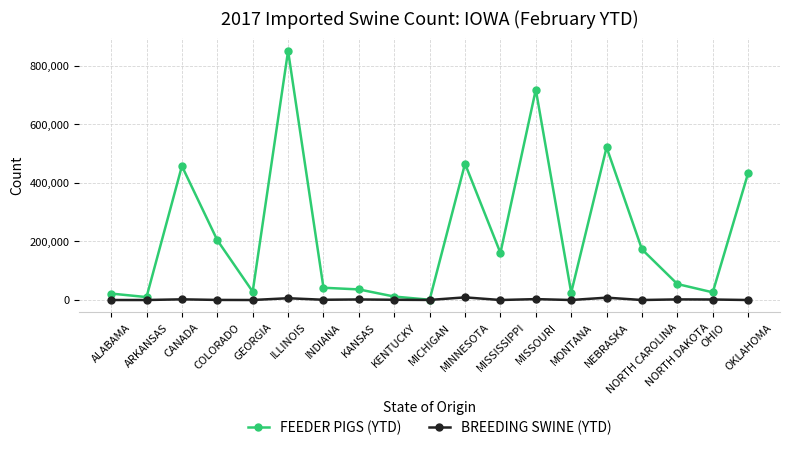

In FEEDER PIGS (YTD), how many points are lower than both neighbors (excluding endpoints)?

6